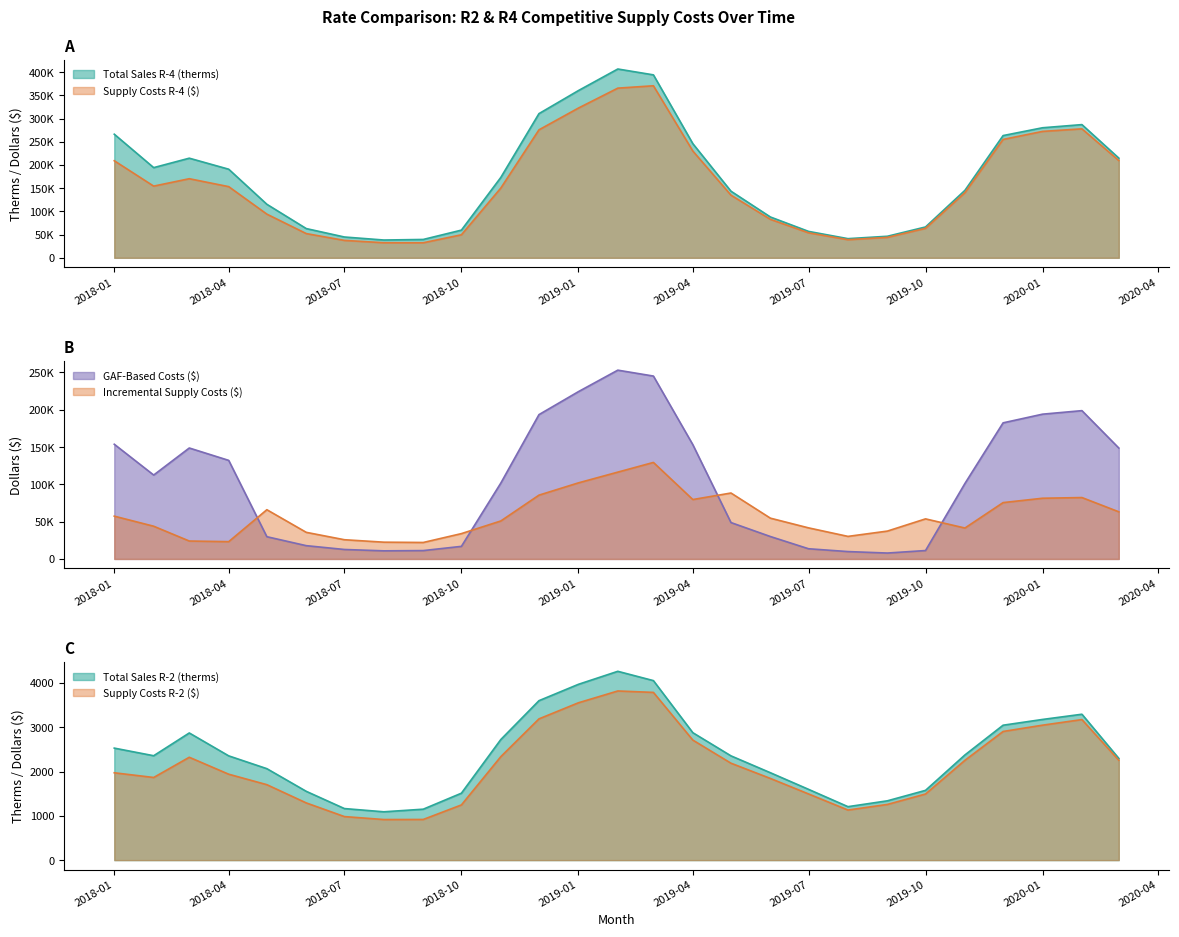

What is the label of the 16th point from the right?

2018-12